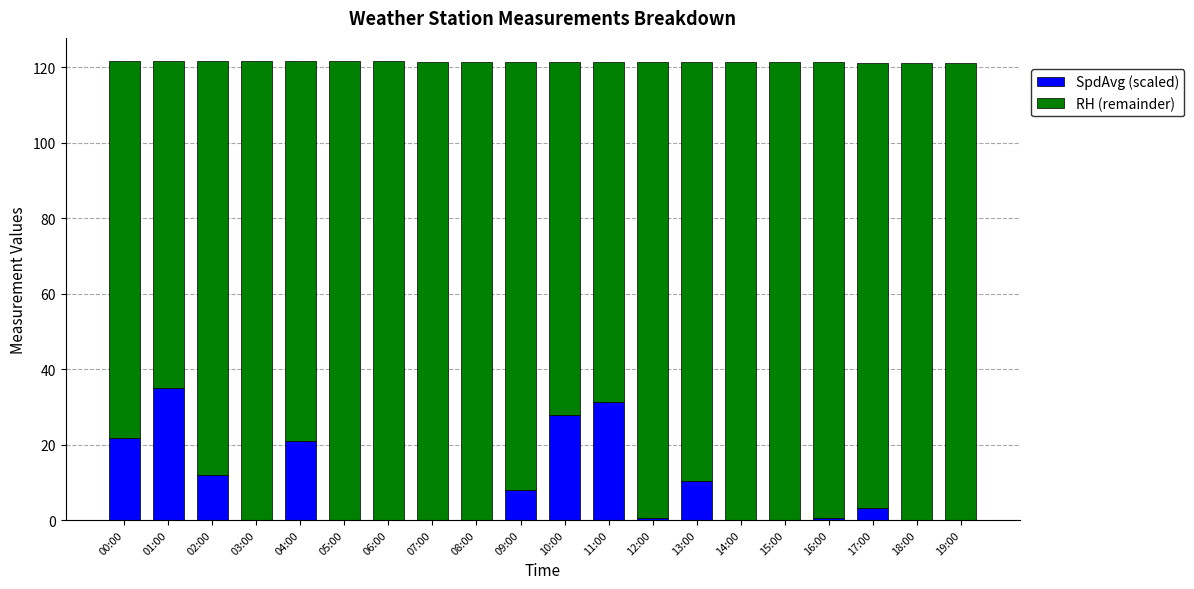

What is the highest value of the SpdAvg (scaled) series?

35.0